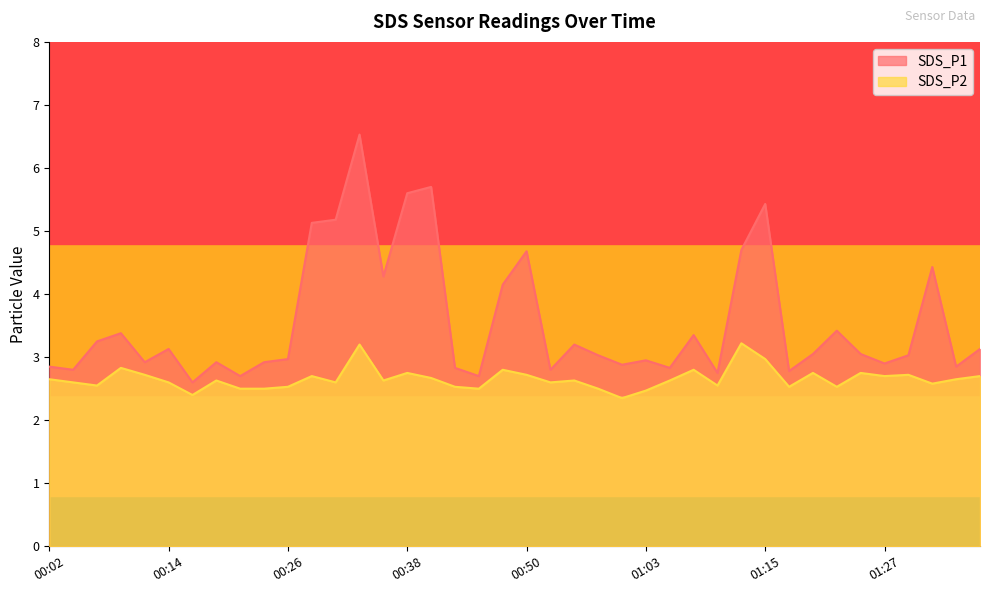

At which category is the sum across all series the highest?

00:33